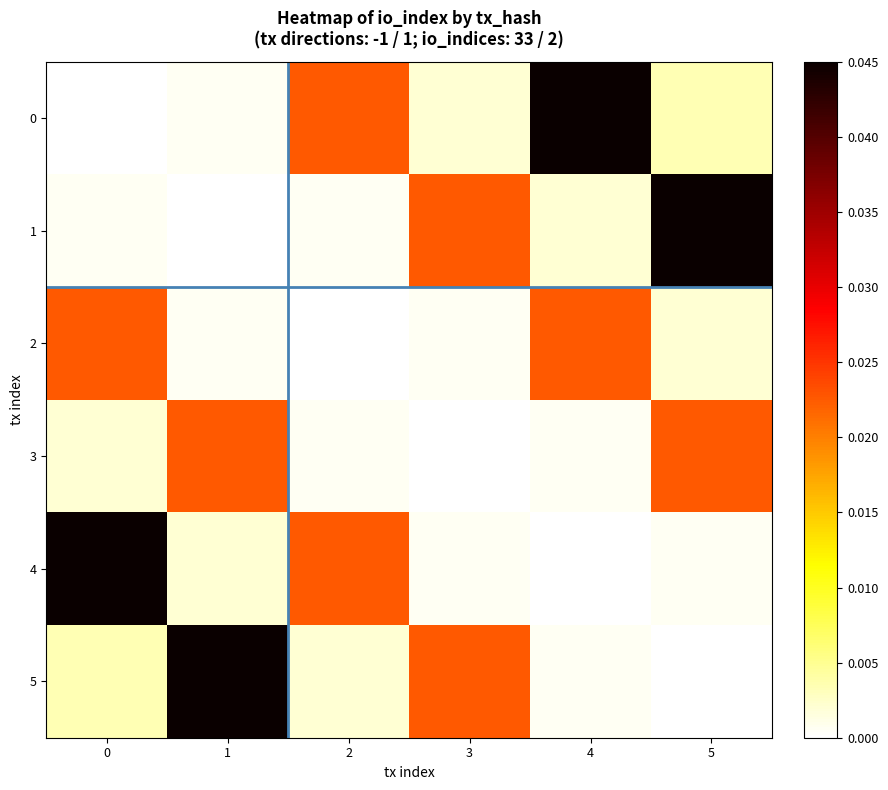

Reading left to right, what are all the values shown in this chart?

0: 0=0.0	1=0.0	2=0.0	3=0.0	4=0.0	5=0.0
1: 0=0.0	1=0.0	2=0.0	3=0.0	4=0.0	5=0.0
2: 0=0.0	1=0.0	2=0.0	3=0.0	4=0.0	5=0.0
3: 0=0.0	1=0.0	2=0.0	3=0.0	4=0.0	5=0.0
4: 0=0.0	1=0.0	2=0.0	3=0.0	4=0.0	5=0.0
5: 0=0.0	1=0.0	2=0.0	3=0.0	4=0.0	5=0.0